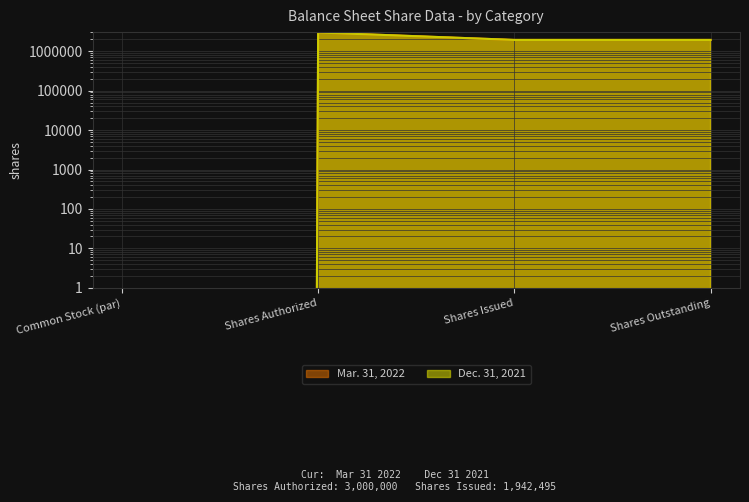

Which series has the largest total across all categories?

Mar. 31, 2022